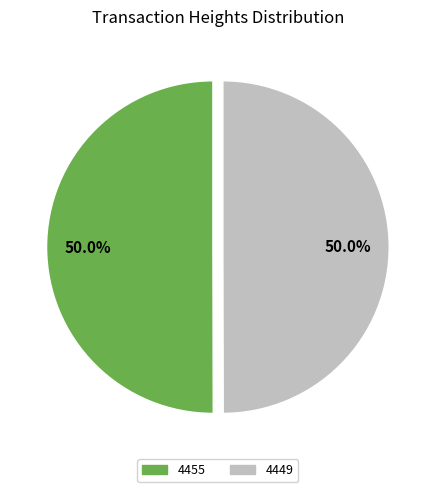

Approximately how many times larger is the value at 4449 compared to 4455?

1.0